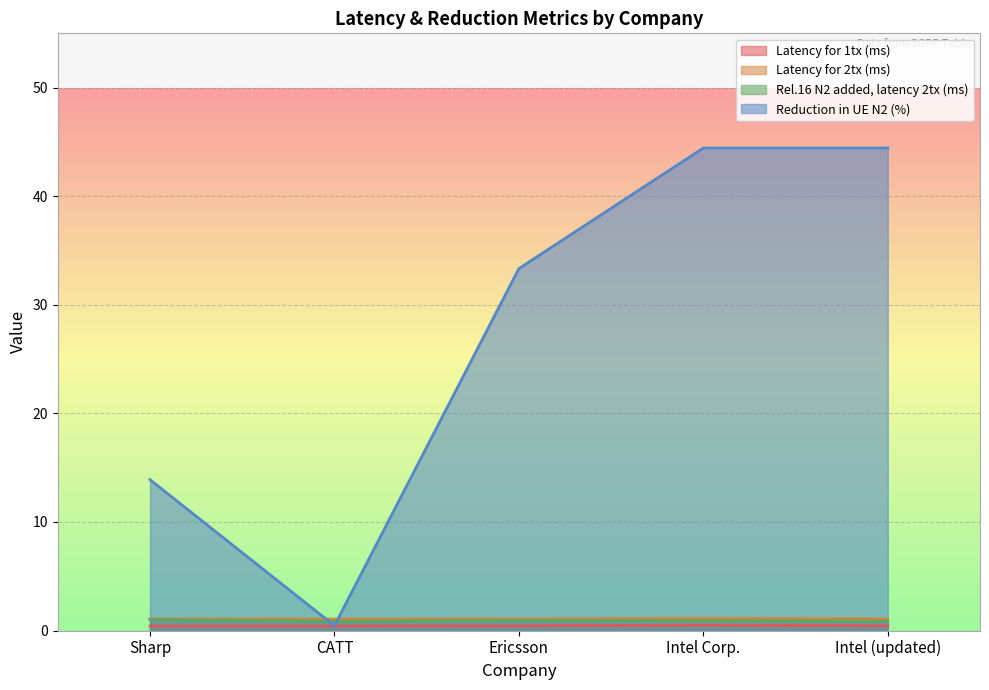

How many categories are shown in the chart?

5